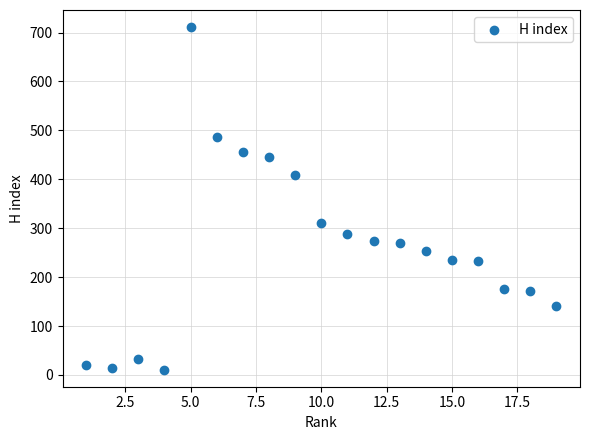

What is the range of Y values (max minus min)?

700